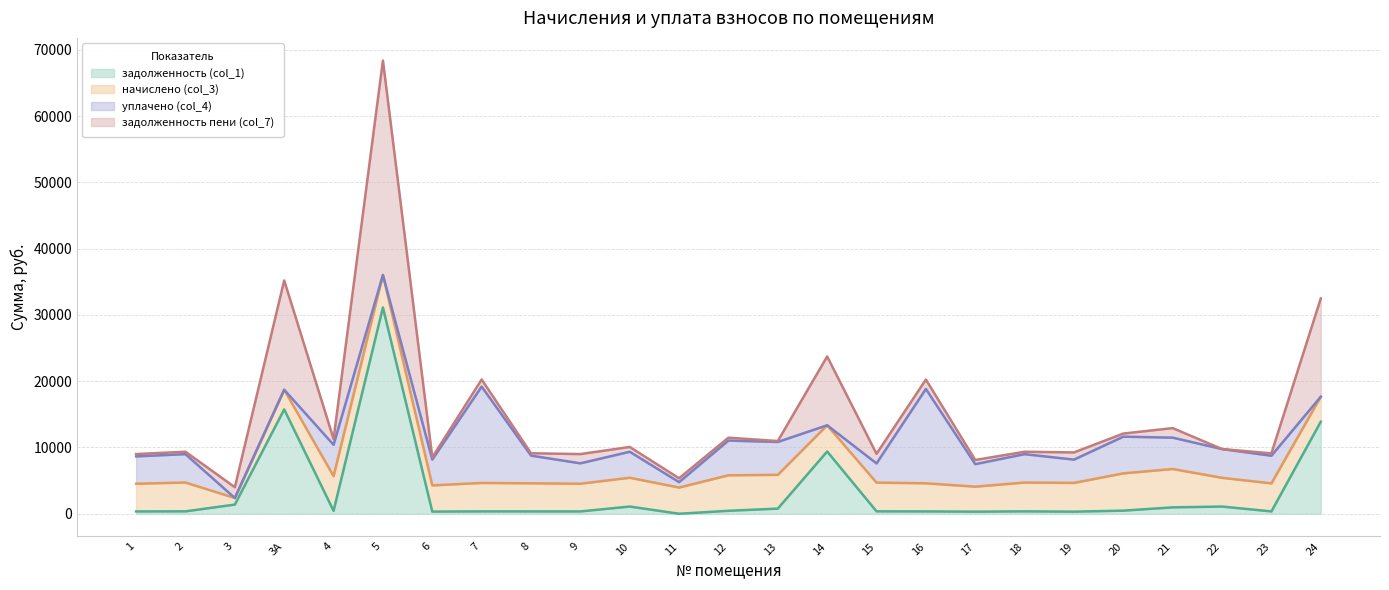

True or false: задолженность (col_1) and задолженность пени (col_7) intersect in this chart.

False